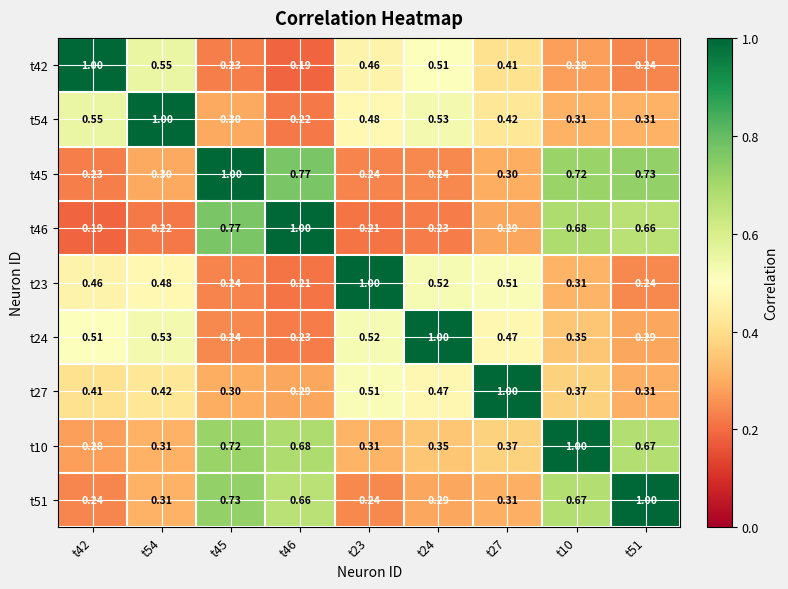

Is the value of t10 at t46 greater than the value of t24 at t45?

Yes